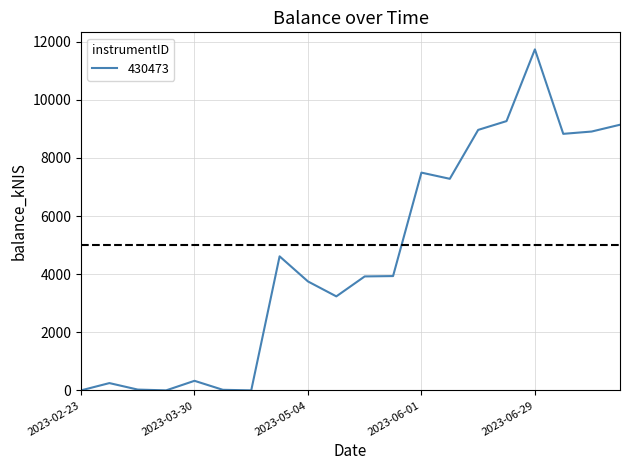

What is the greatest value displayed?

11737.6